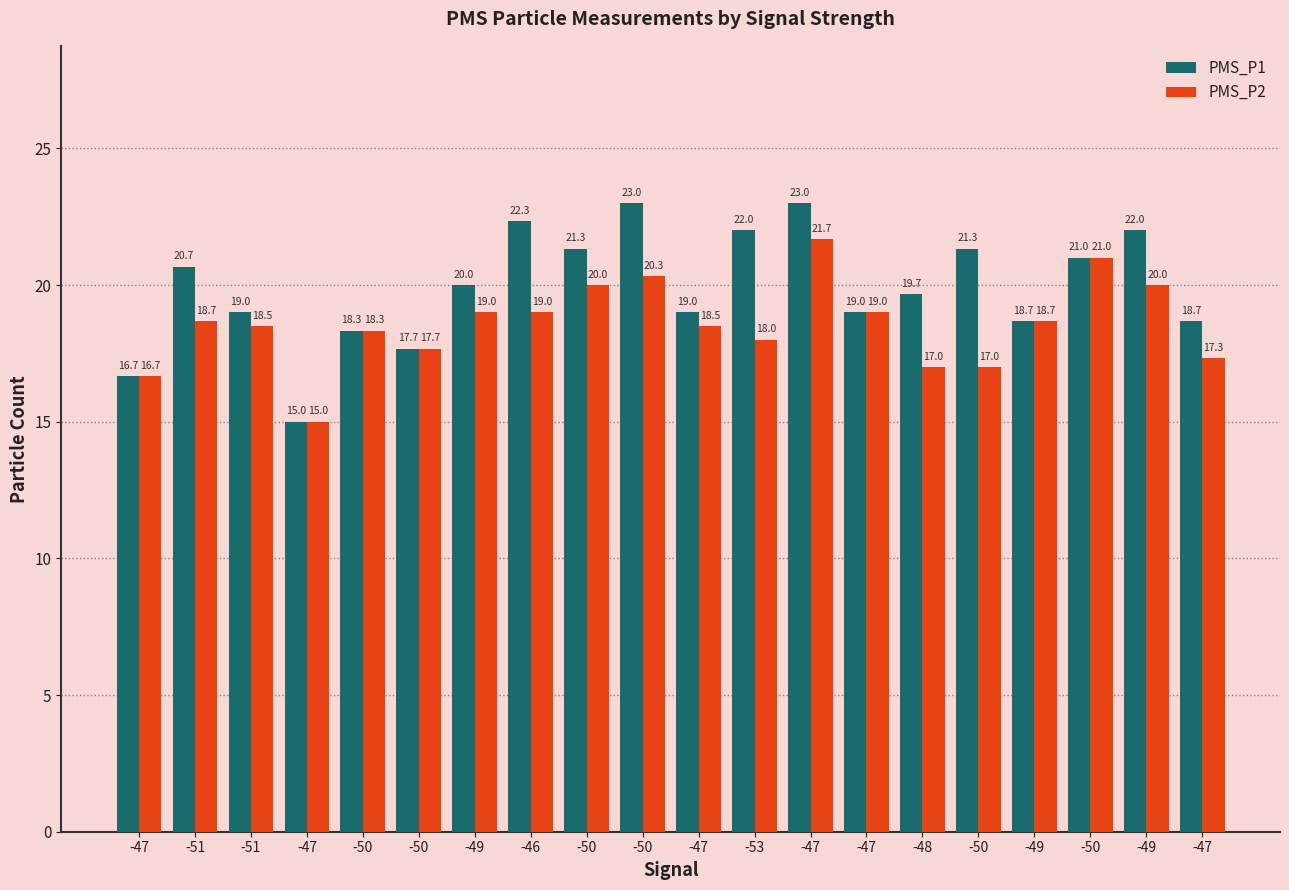

What is the value of the PMS_P1 bar at the 13th from the left?

16.7